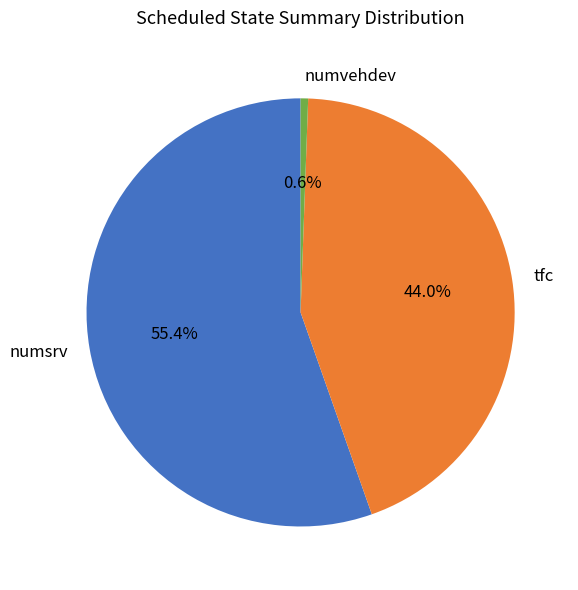

Which has a higher value, numsrv or tfc?

numsrv